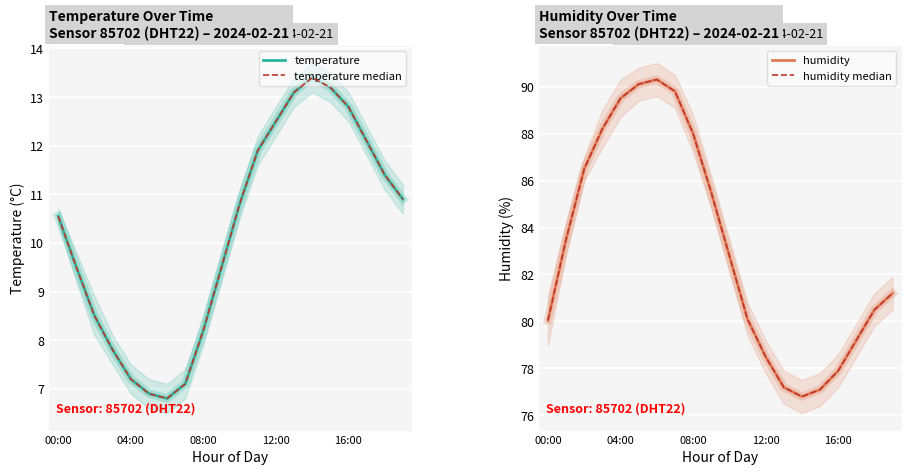

Which series has the largest range (max minus min)?

humidity